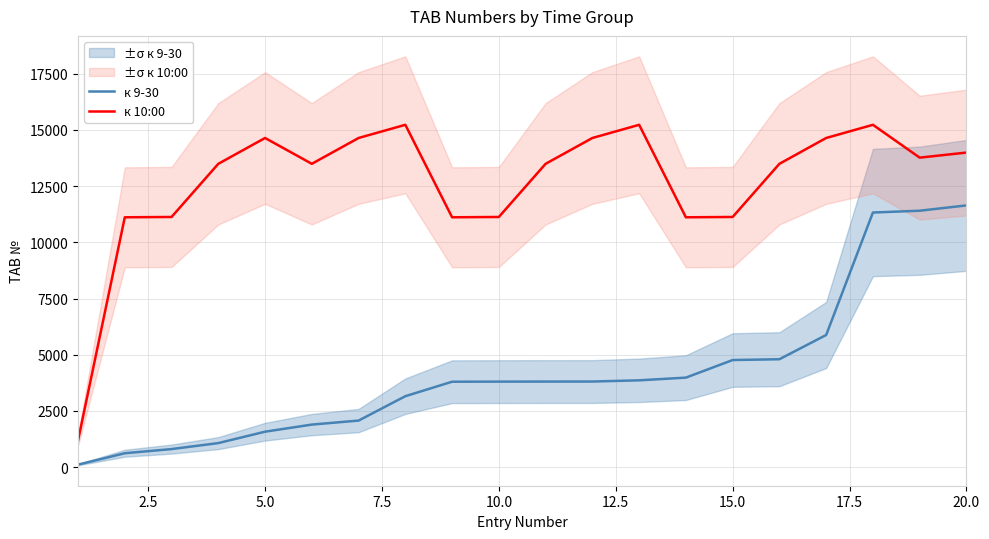

True or false: к 10:00 and к 9-30 cross at least once.

False